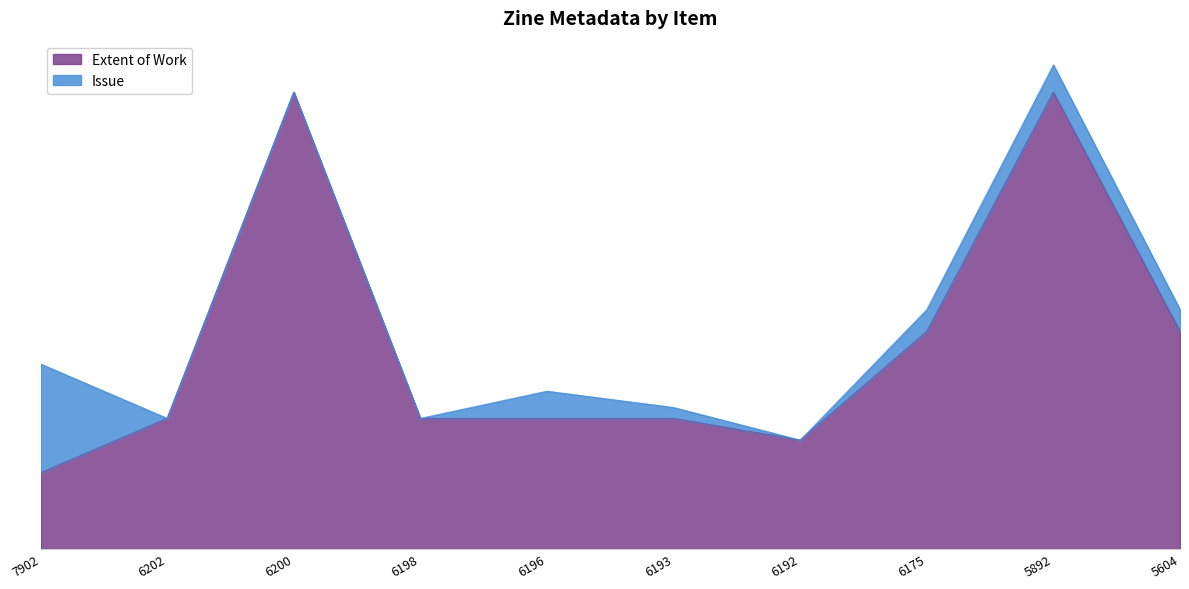

True or false: the data shows 128 at 5892.

False